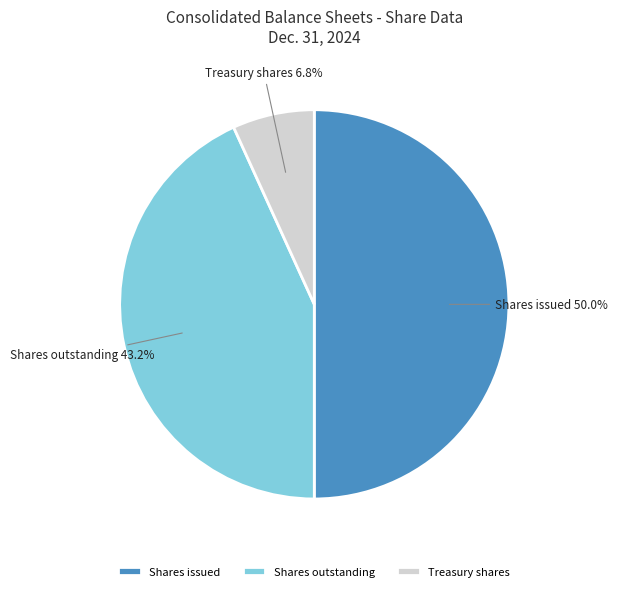

Does Treasury shares account for over 50% of the chart?

No